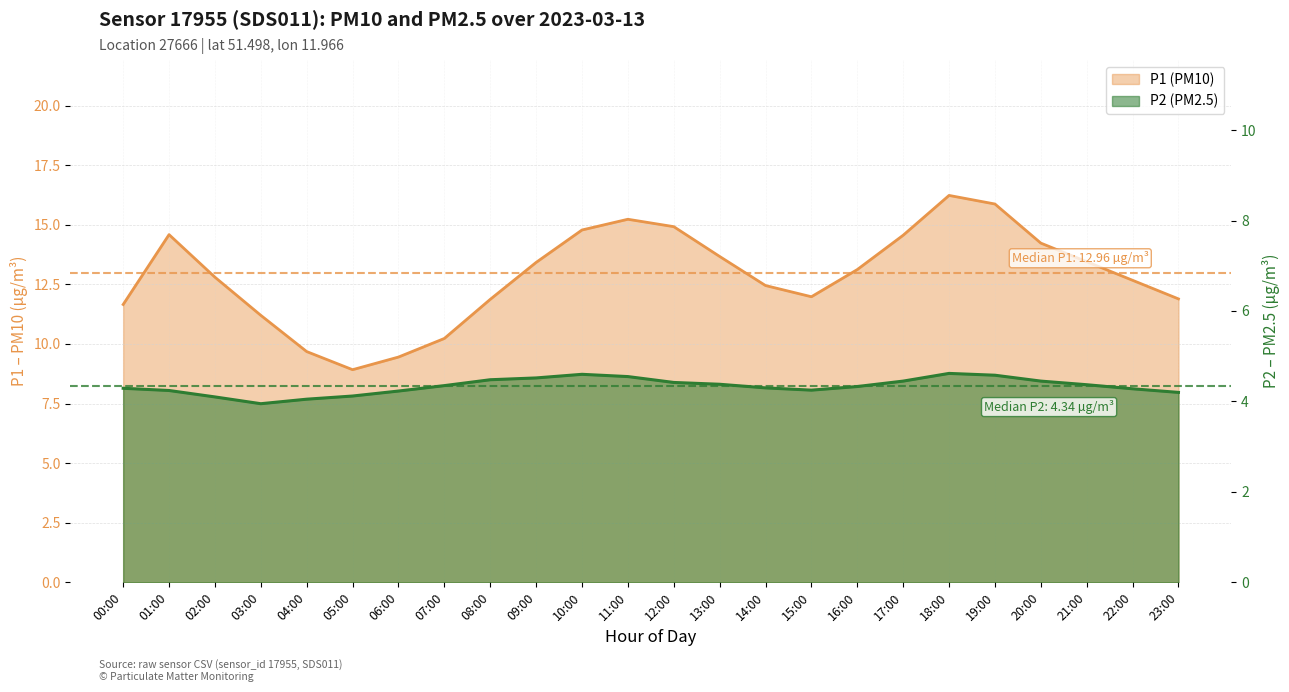

What is the total value across all series at 22:00?

16.9